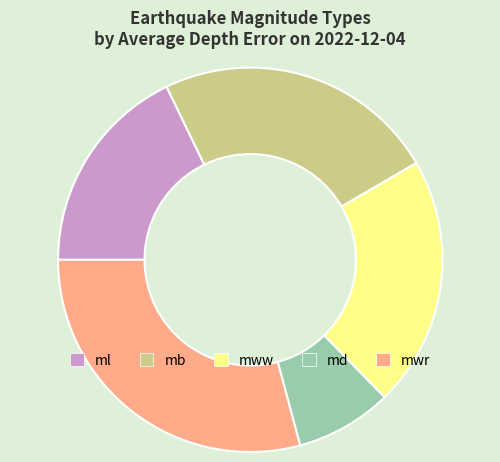

How many slices are in this pie chart?

5